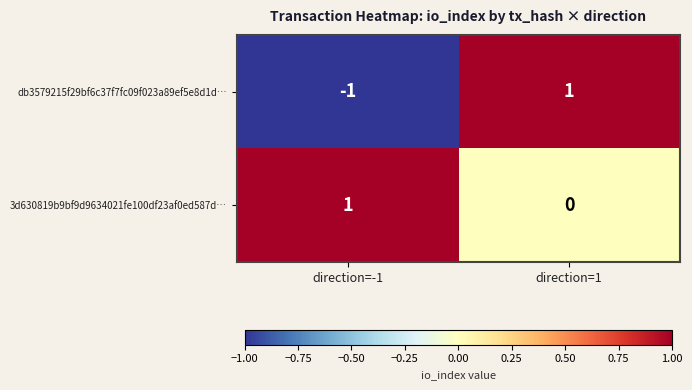

How many values in the 3d630819b9bf9d9634021fe100df23af0ed587d… series are below 1?

1